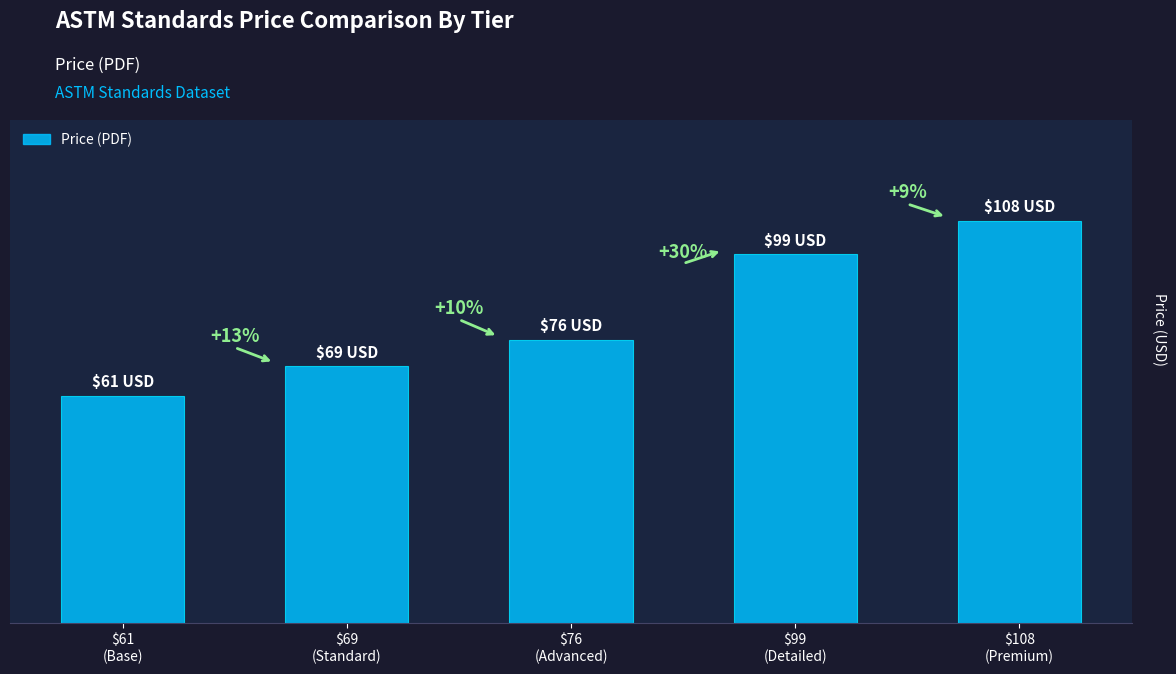

How many values are below 76?

2